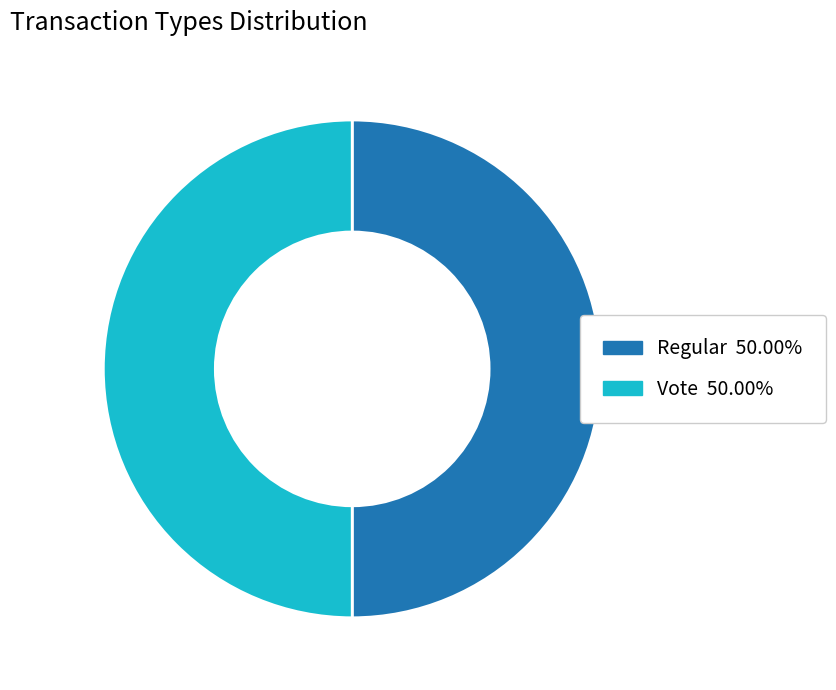

Approximately how many times larger is the value at Vote compared to Regular?

1.0